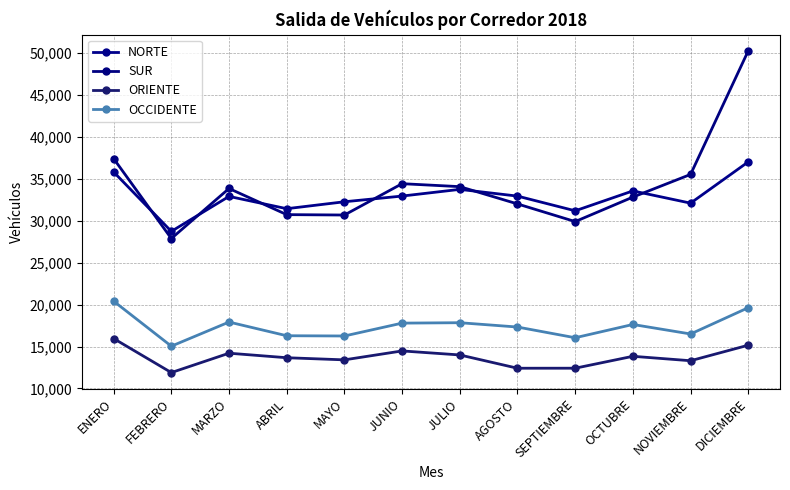

True or false: ORIENTE and SUR cross at least once.

False